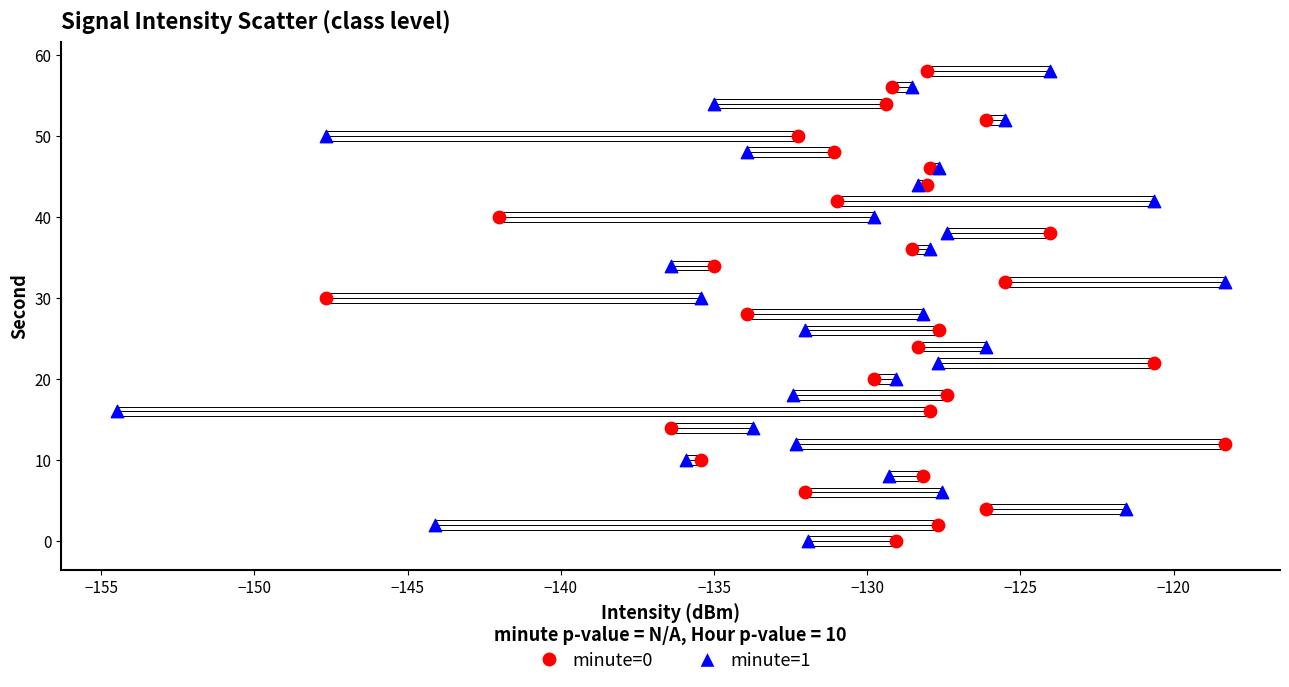

What are all the series names shown in the legend?

minute=0, minute=1